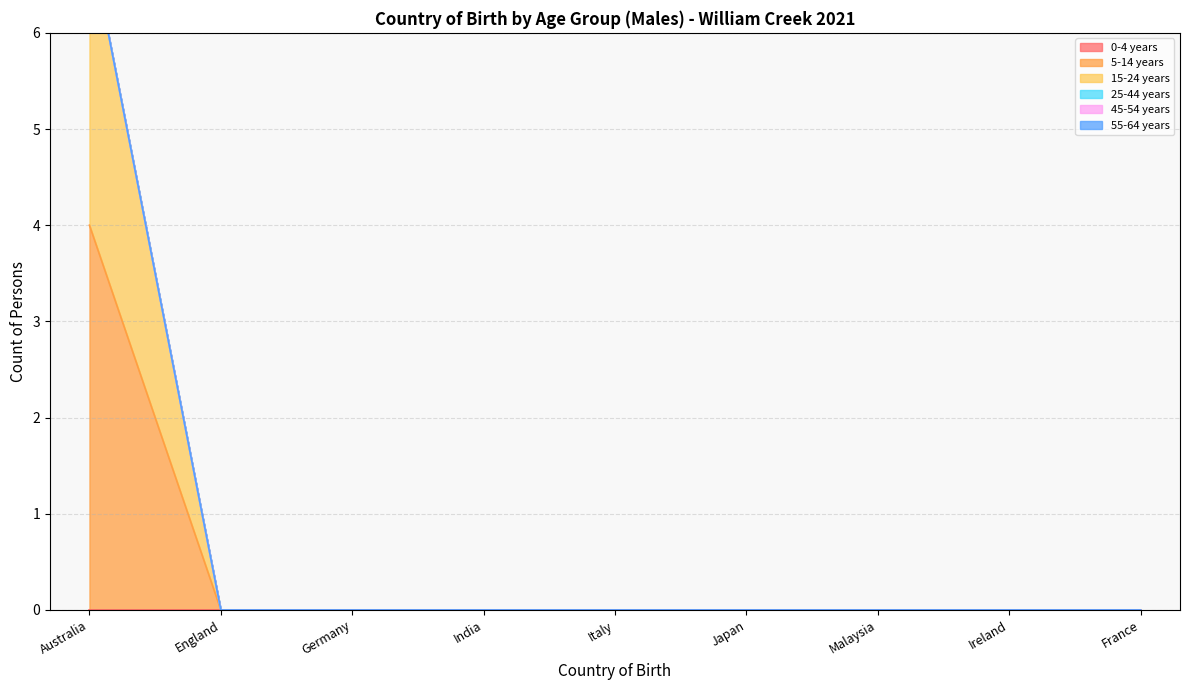

What position from the right is Malaysia?

3